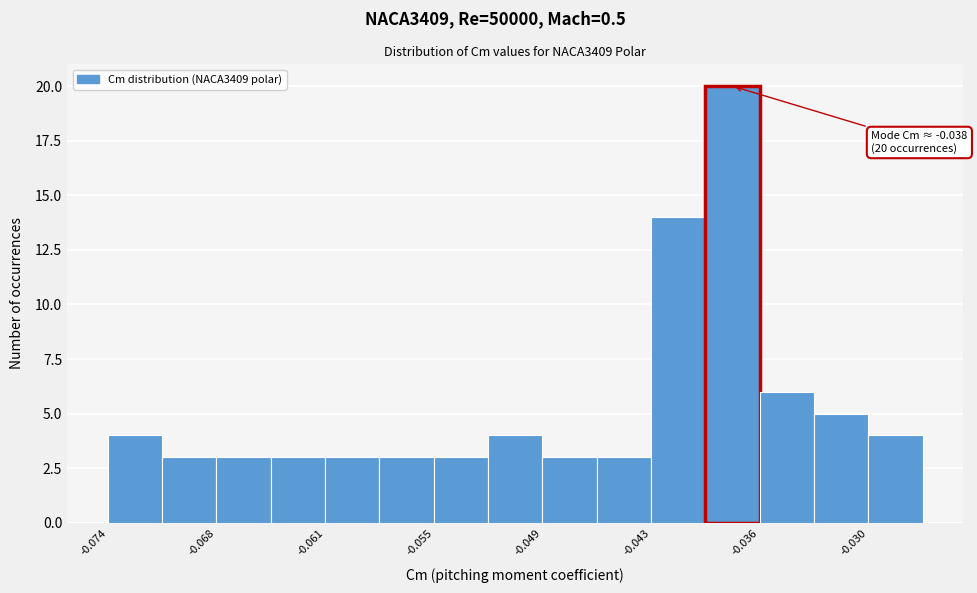

Around what value on the x-axis is the tallest bar? Give the approximate position of its centre, as read against the axis.

-0.038